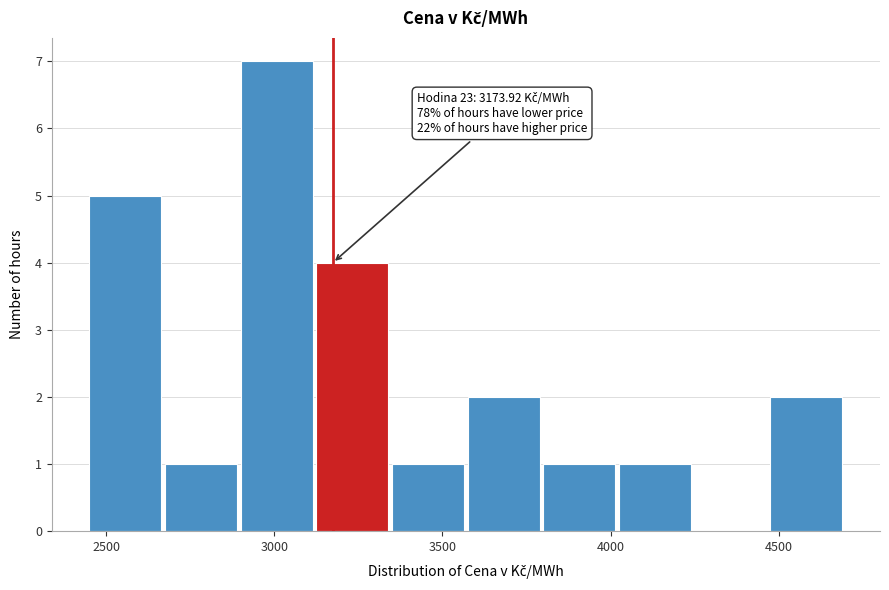

Which range on the x-axis has the tallest bar?

2900 to 3150